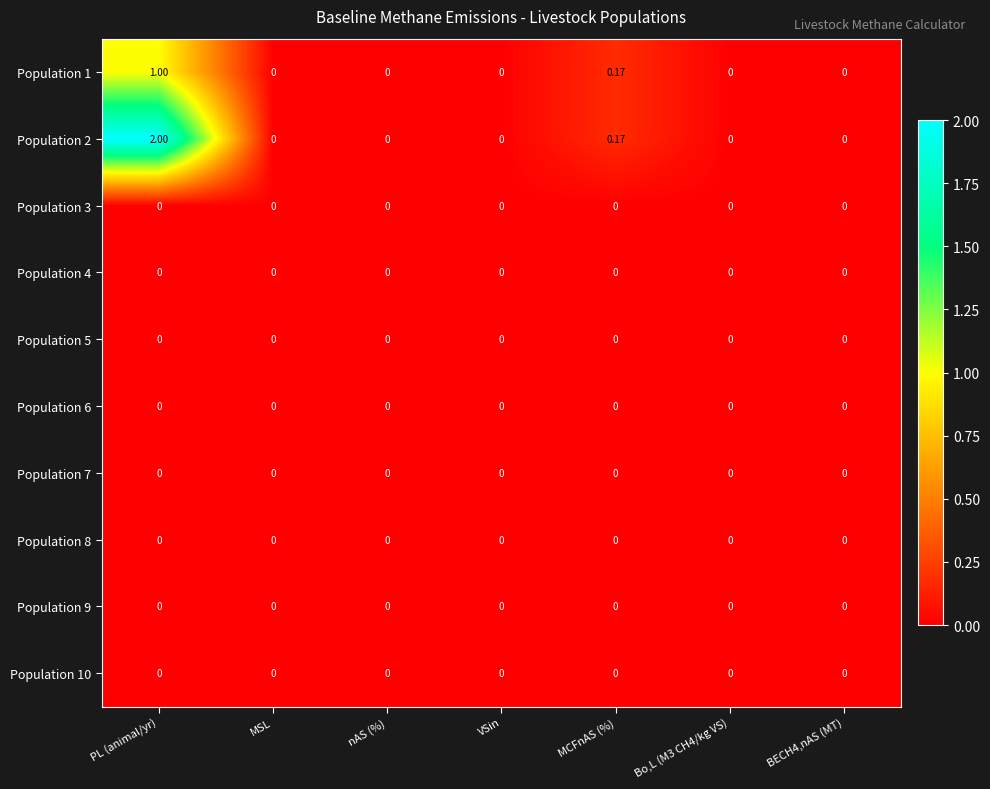

Which category has the highest value in the Population 1 series?

PL (animal/yr)